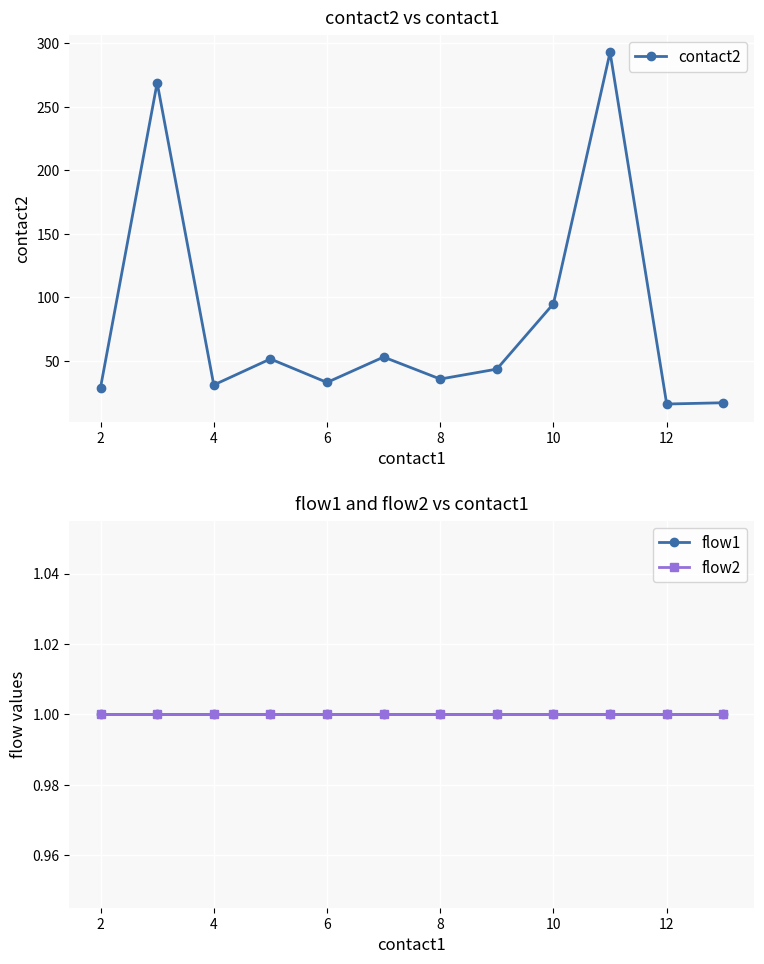

True or false: flow1 and flow2 intersect in this chart.

False